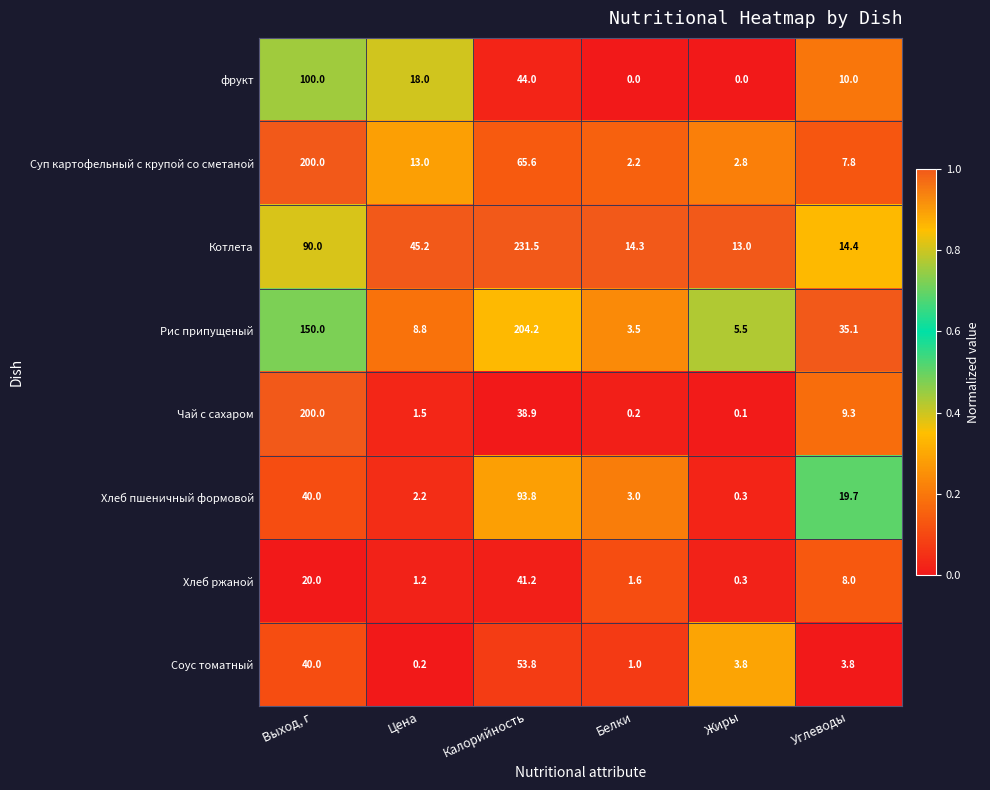

At how many categories does at least one series exceed 0?

6